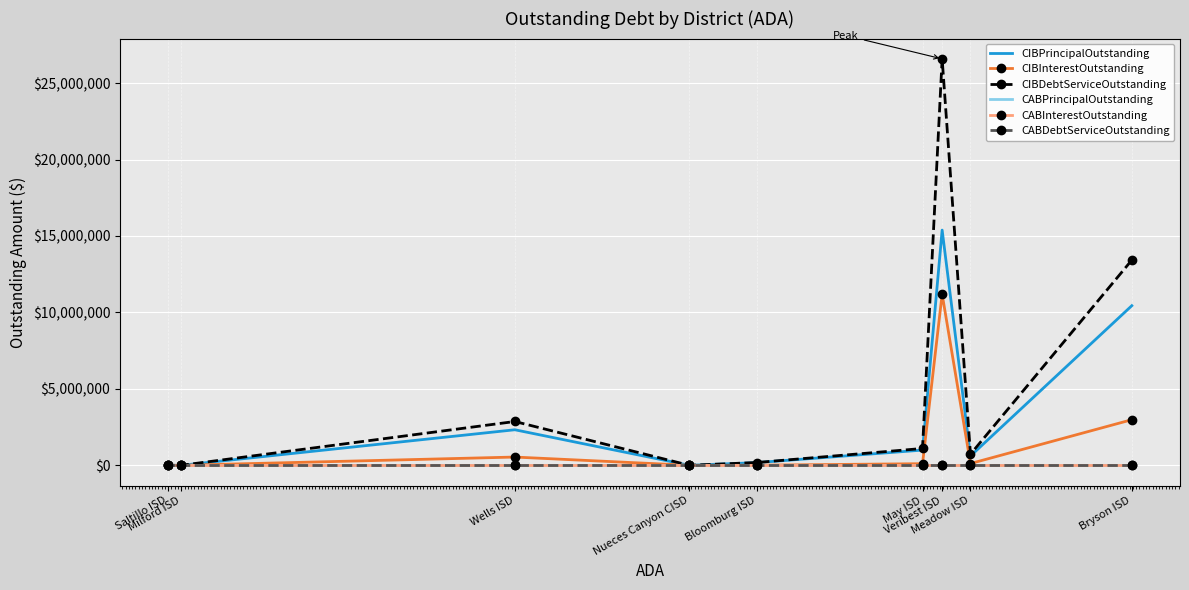

What position from the right is Bloomburg ISD?

5